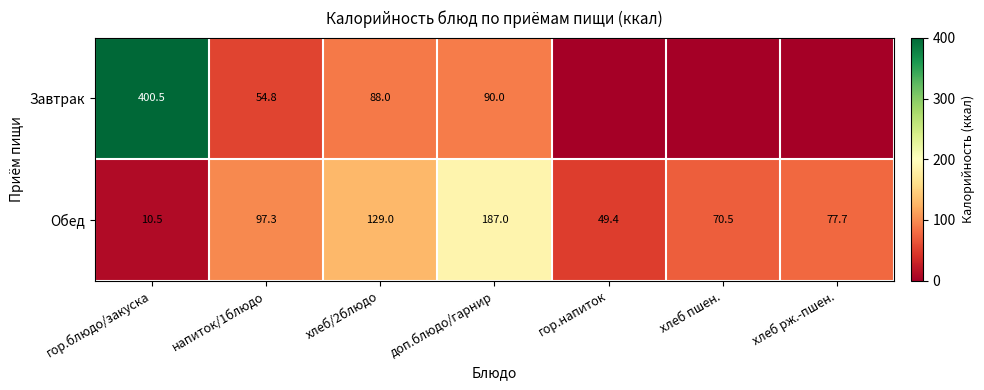

The Обед series shows 121.9 at хлеб рж.-пшен.. True or false?

False